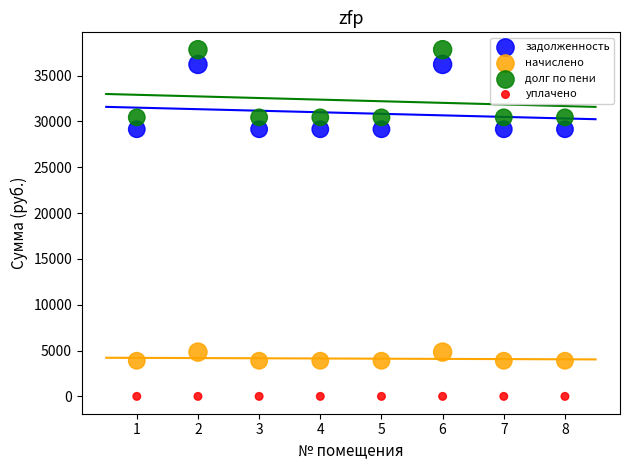

Which series reaches the minimum Y coordinate?

уплачено